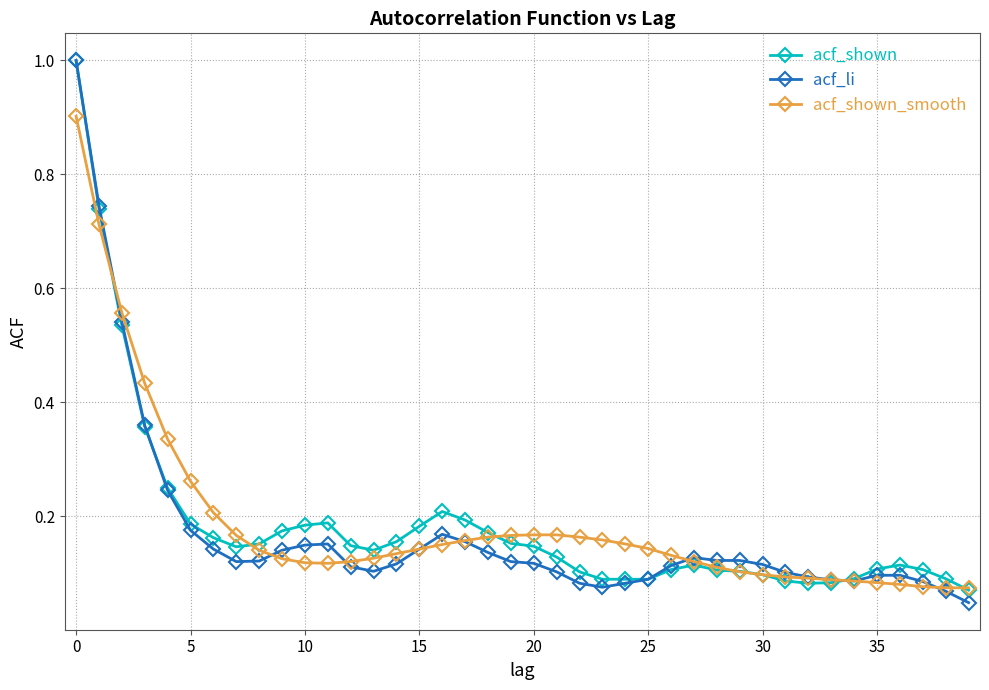

What is the maximum value shown in the chart?

1.0